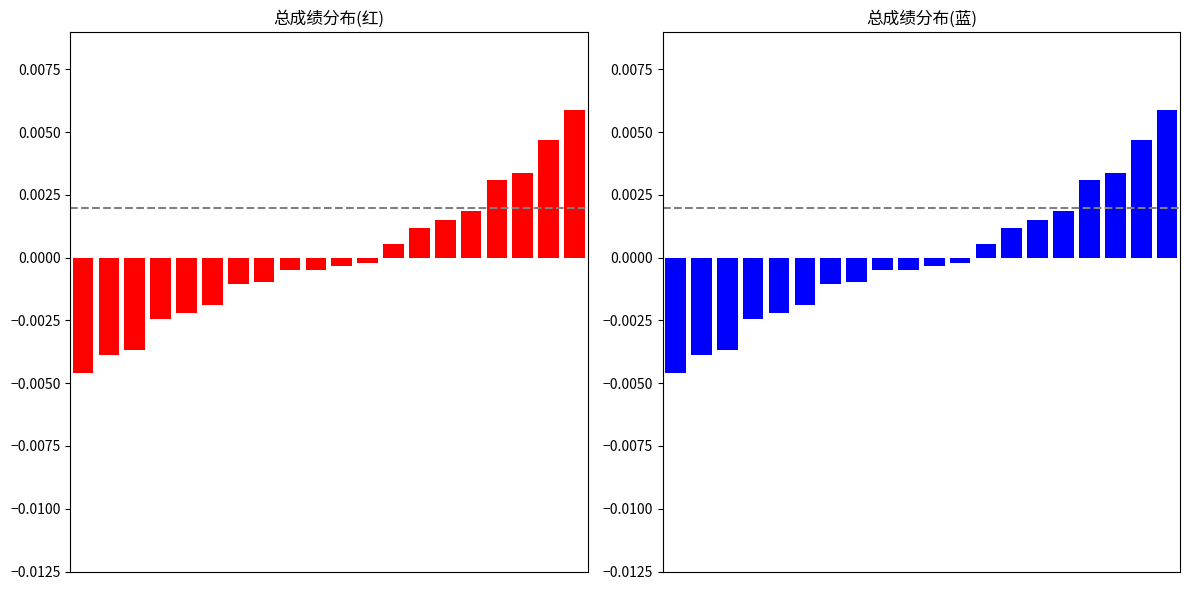

Is it true that 总成绩(红) equals 0.0 at 12?

True